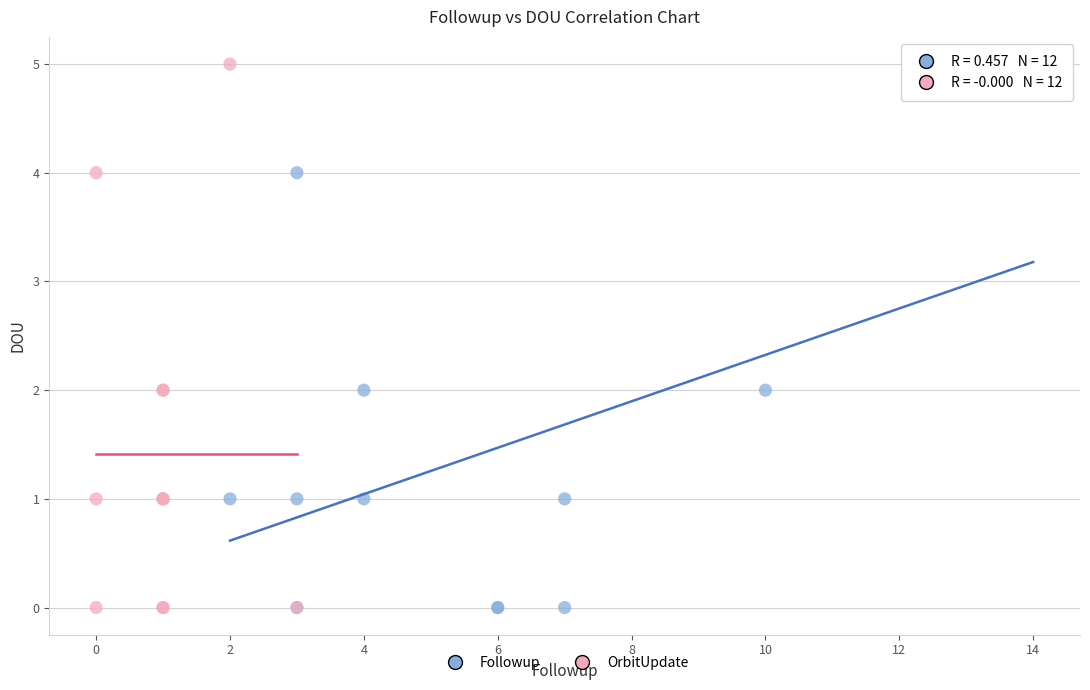

What are all the series names shown in the legend?

Followup, OrbitUpdate